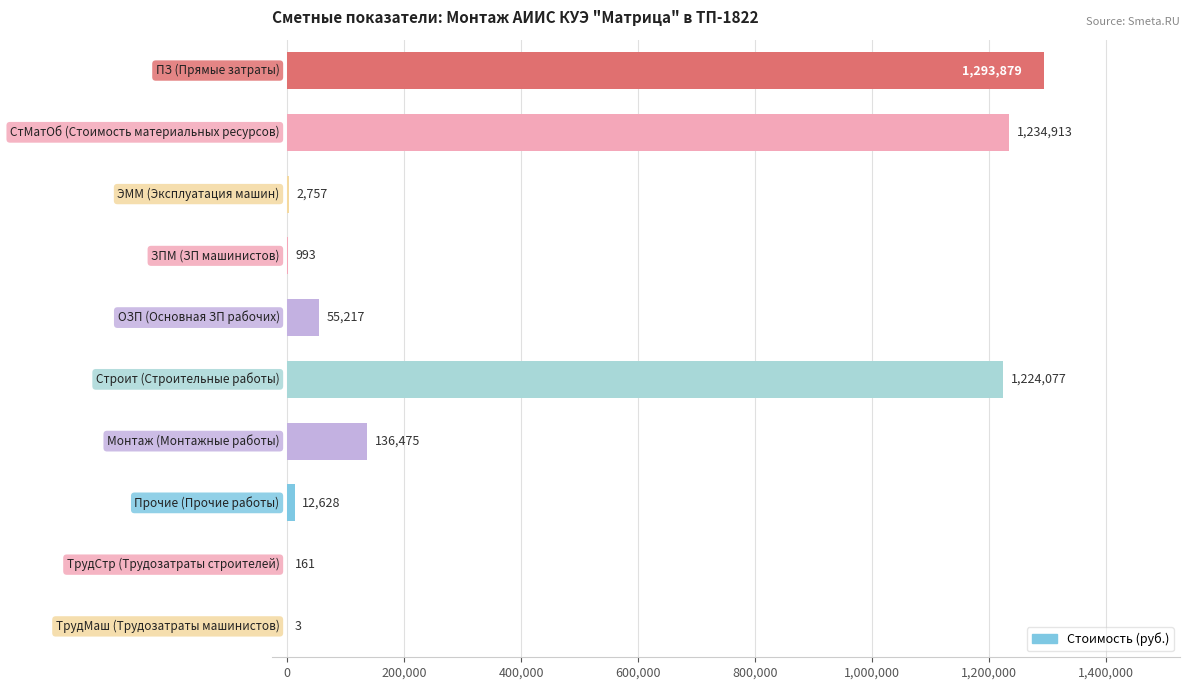

What is the maximum value shown in the chart?

1293879.4